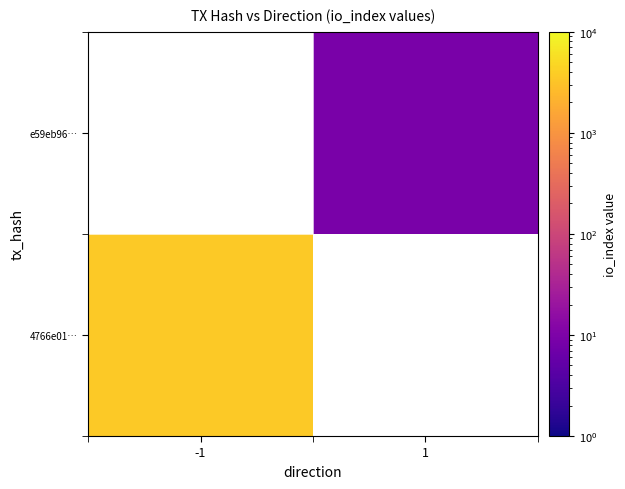

At which category does the chart reach its minimum across all series?

1